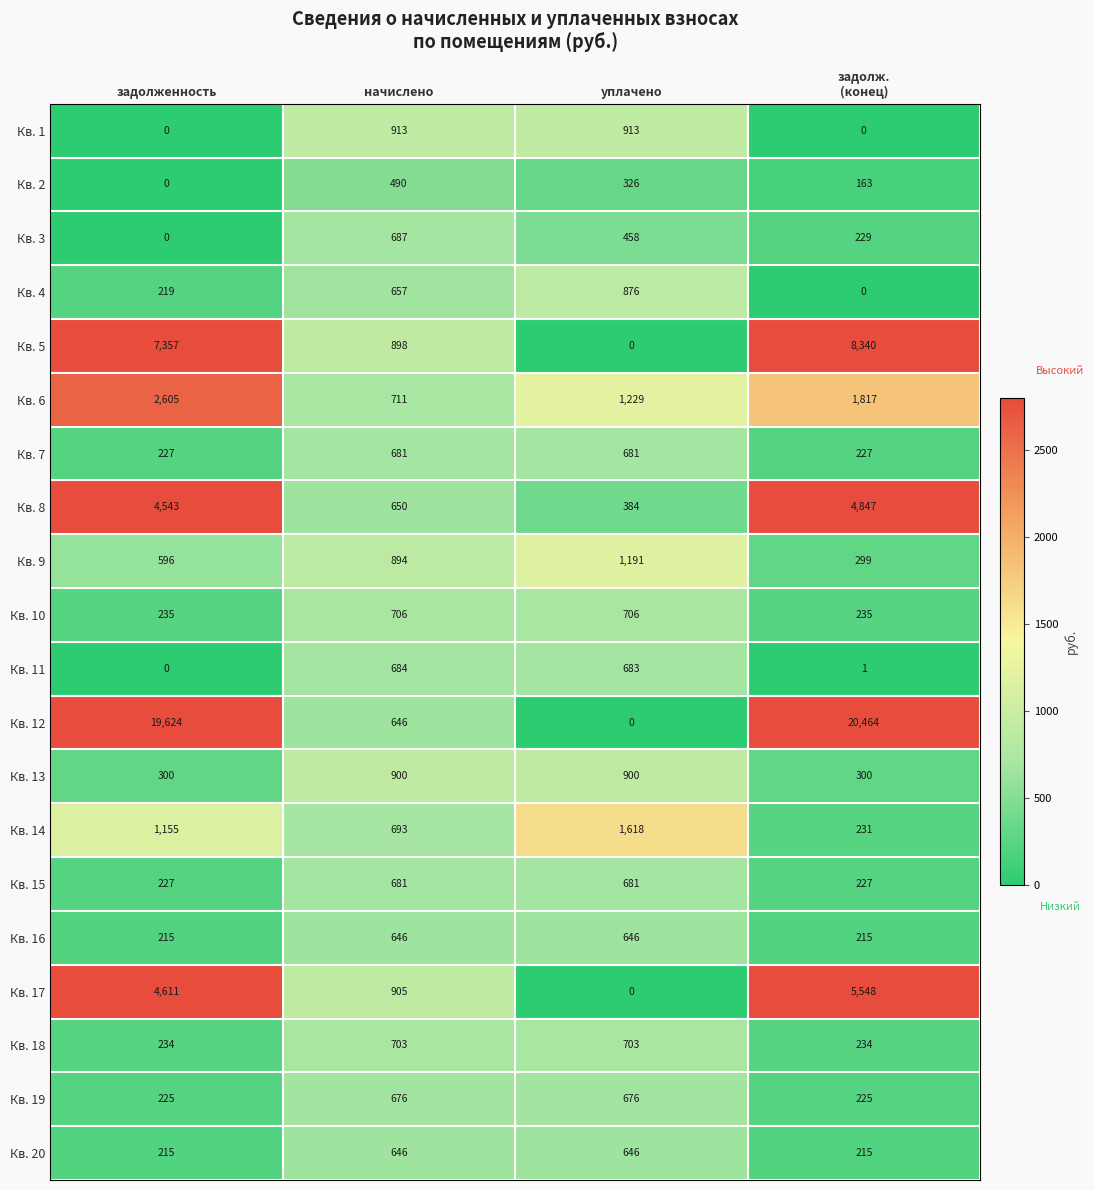

True or false: Кв. 17 has a value of 2520 at уплачено.

False